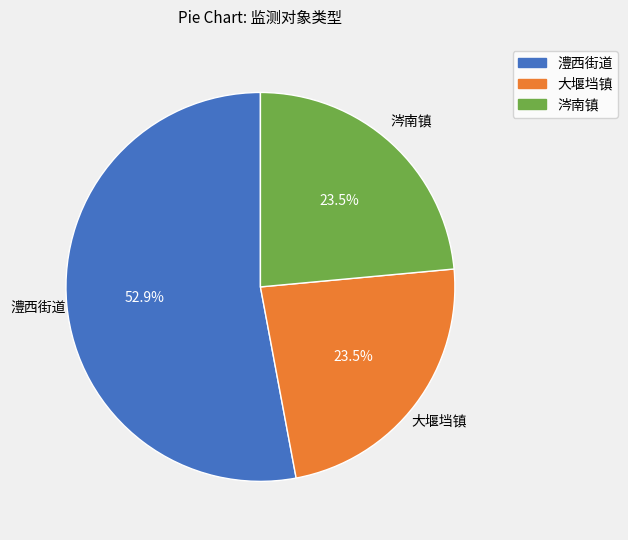

Does 涔南镇 account for over 50% of the chart?

No